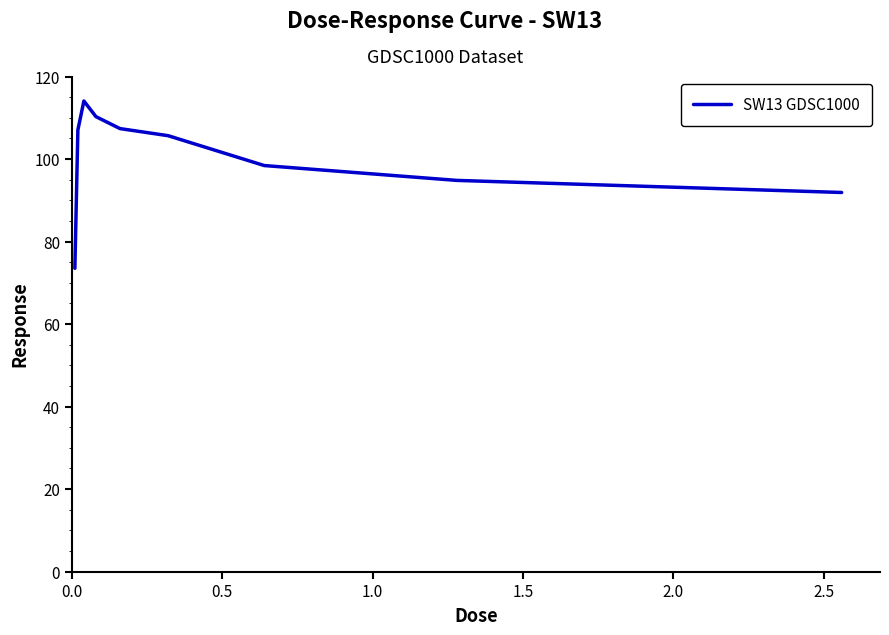

What is the maximum value shown in the chart?

114.1